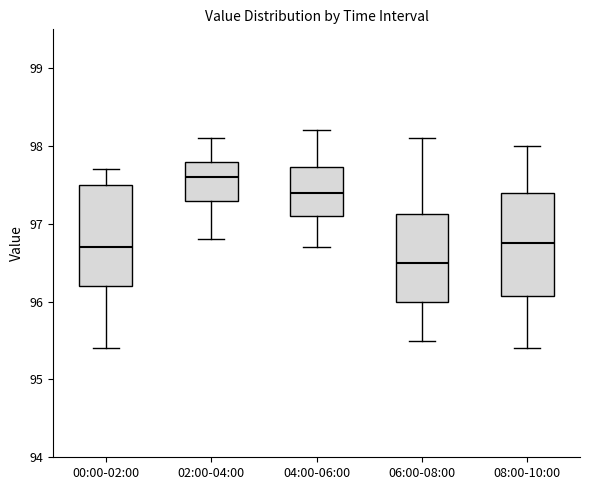

Reading left to right, read every box against the y-axis: the position of its median line, the range the box covers, and the ends of its whiskers. The values are not printed on the chart, so give them approximately, as read against the axis.

00:00-02:00: median 96.7, box 96.2 to 97.5, whiskers 95.4 to 97.7
02:00-04:00: median 97.6, box 97.3 to 97.8, whiskers 96.8 to 98.1
04:00-06:00: median 97.4, box 97.1 to 97.7, whiskers 96.7 to 98.2
06:00-08:00: median 96.5, box 96.0 to 97.1, whiskers 95.5 to 98.1
08:00-10:00: median 96.8, box 96.1 to 97.4, whiskers 95.4 to 98.0